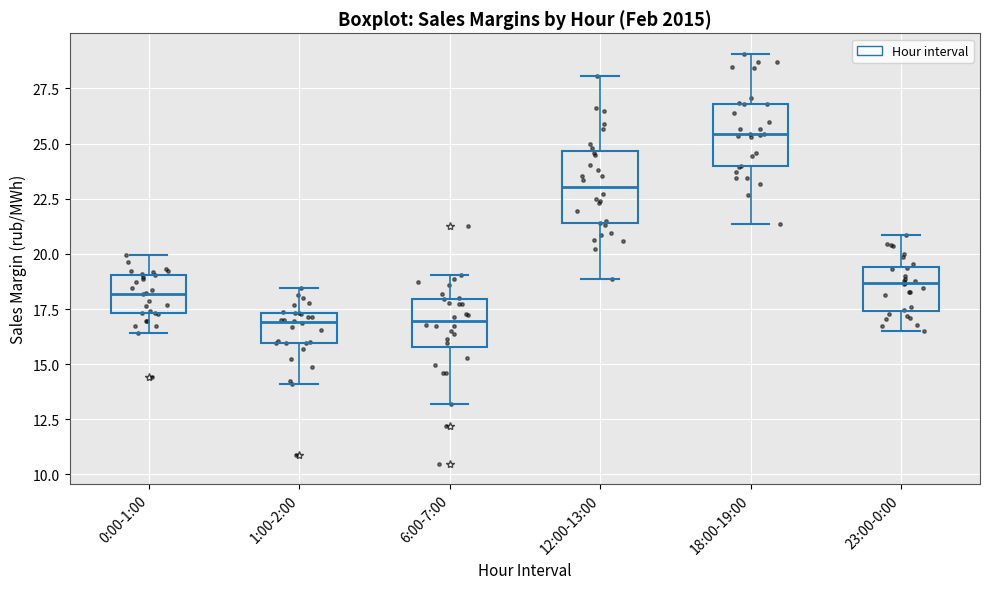

Reading left to right, transcribe this box plot: for each box, give where its median line is, the range the box spans, and where its two whiskers end, as read against the y-axis. The values are not printed on the chart, so give them approximately, as read against the axis.

0:00-1:00: median 18.0, box 17.5 to 19.0, whiskers 16.5 to 20.0
1:00-2:00: median 17.0, box 16.0 to 17.5, whiskers 14.0 to 18.5
6:00-7:00: median 17.0, box 16.0 to 18.0, whiskers 13.0 to 19.0
12:00-13:00: median 23.0, box 21.5 to 24.5, whiskers 19.0 to 28.0
18:00-19:00: median 25.5, box 24.0 to 27.0, whiskers 21.5 to 29.0
23:00-0:00: median 18.5, box 17.5 to 19.5, whiskers 16.5 to 21.0